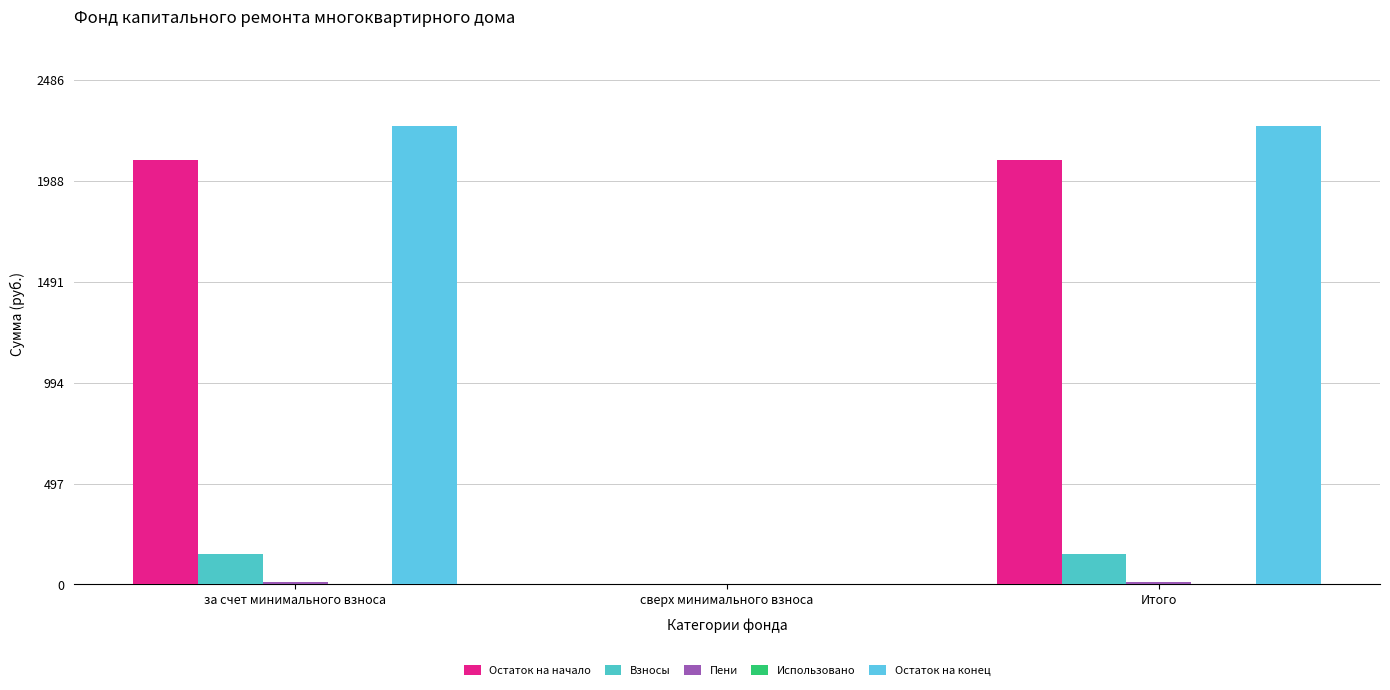

How many categories are shown in the chart?

3